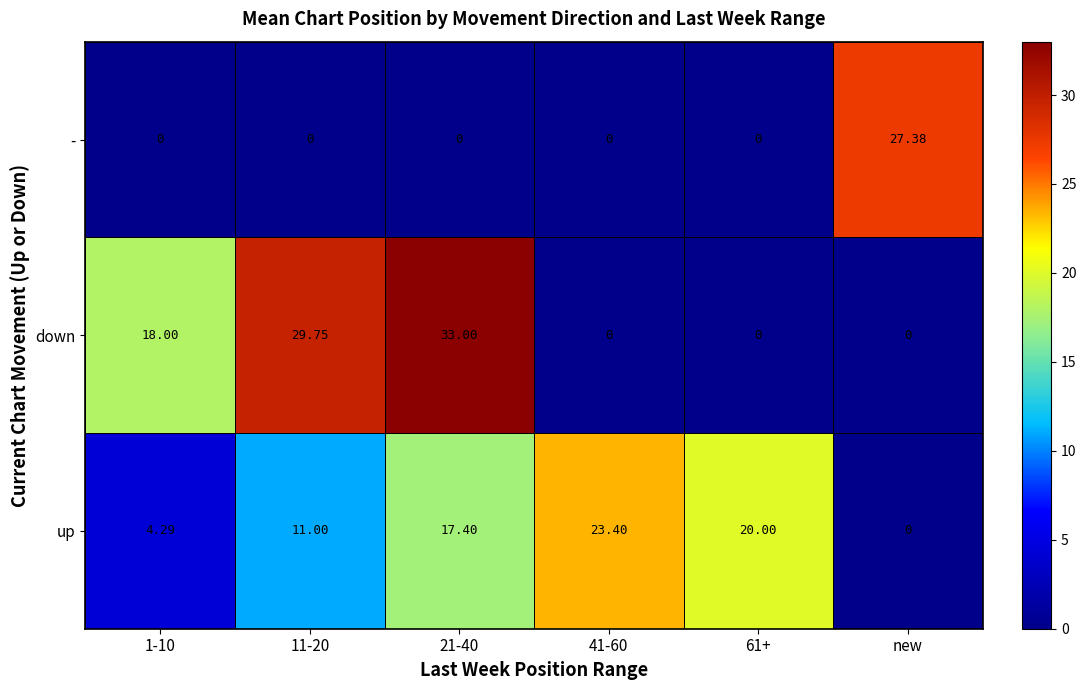

Which series has the largest range (max minus min)?

down